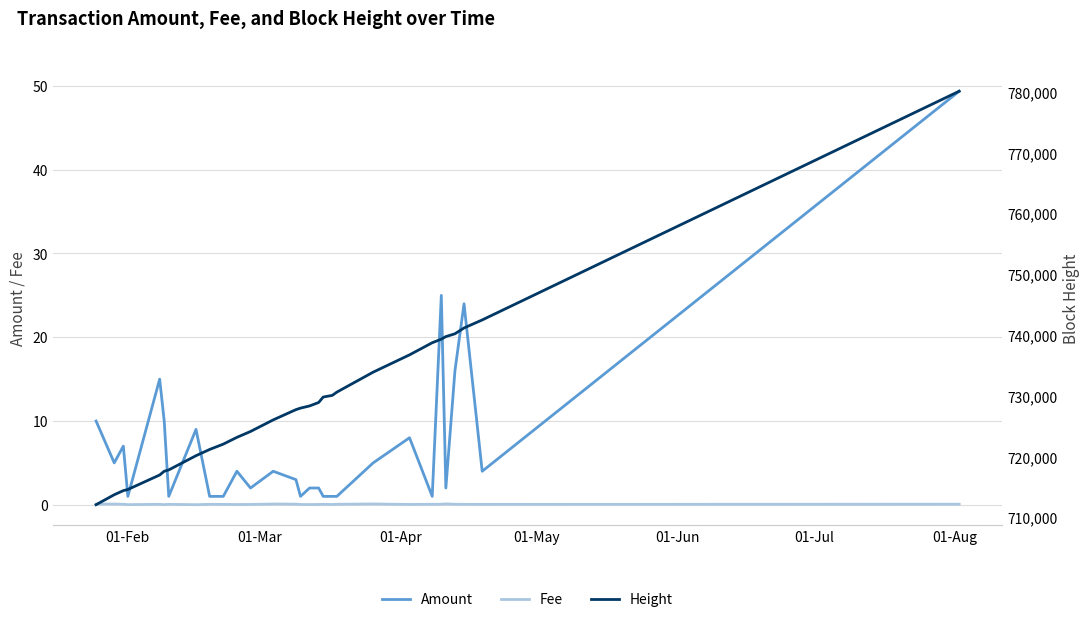

How many lines are shown in the chart?

3